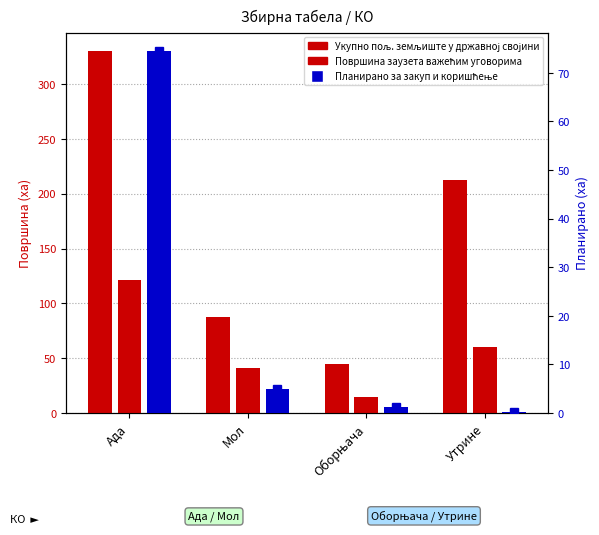

Reading right to left, what are all the values shown in this chart?

Укупно пољ. земљиште у државној својини: 212.8	44.7	87.6	330.5
Површина заузета важећим уговорима: 60.0	14.8	41.5	120.9
Планирано за закуп и коришћење: 0.2	1.2	5.0	74.6